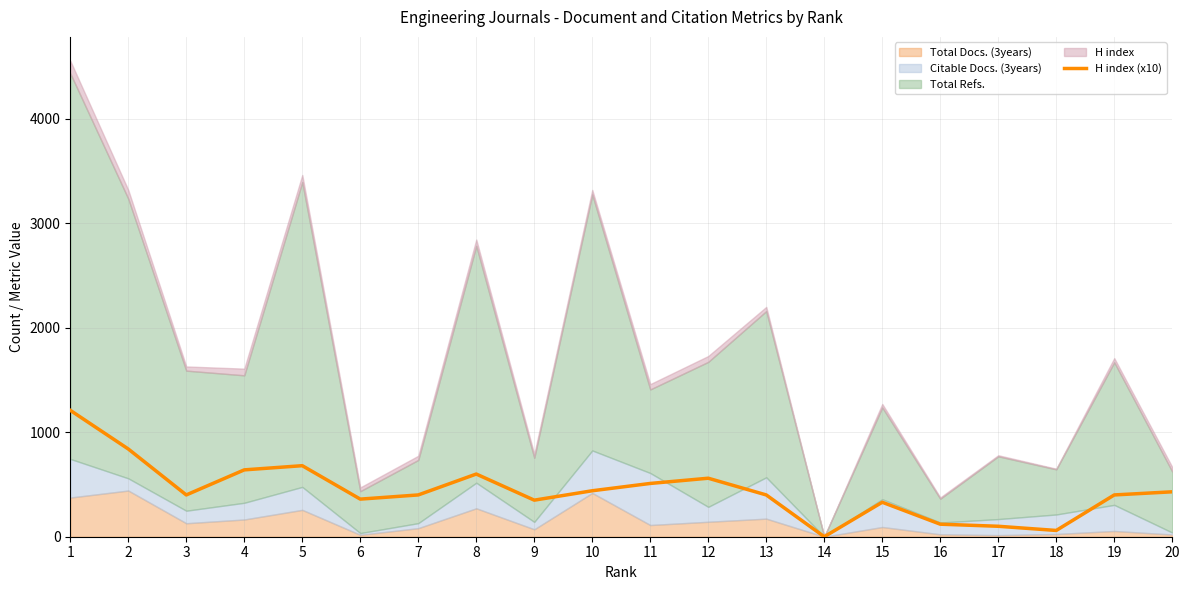

Where does the data first go above 400?

1